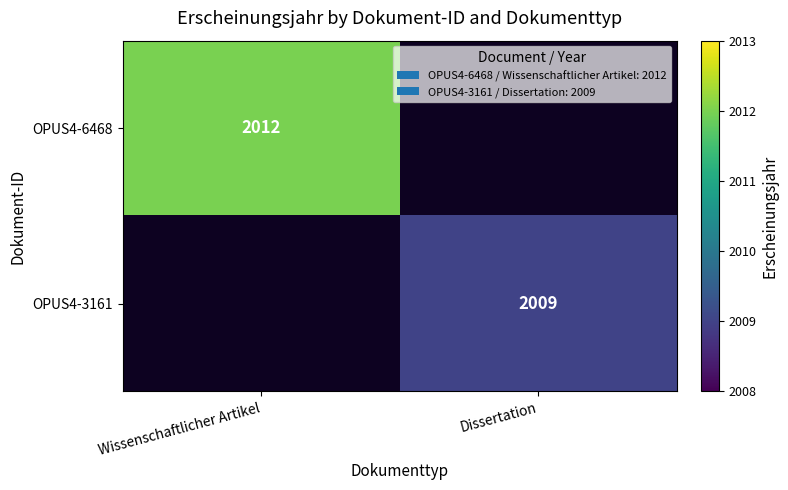

True or false: OPUS4-3161 has a value of 2009 at Dissertation.

True